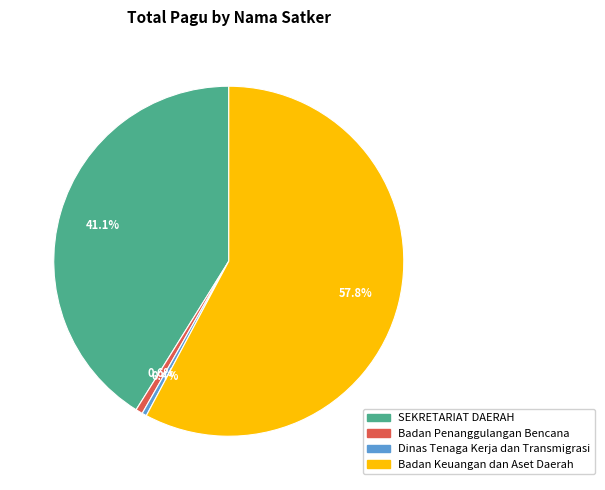

Which slice is the largest?

Badan Keuangan dan Aset Daerah